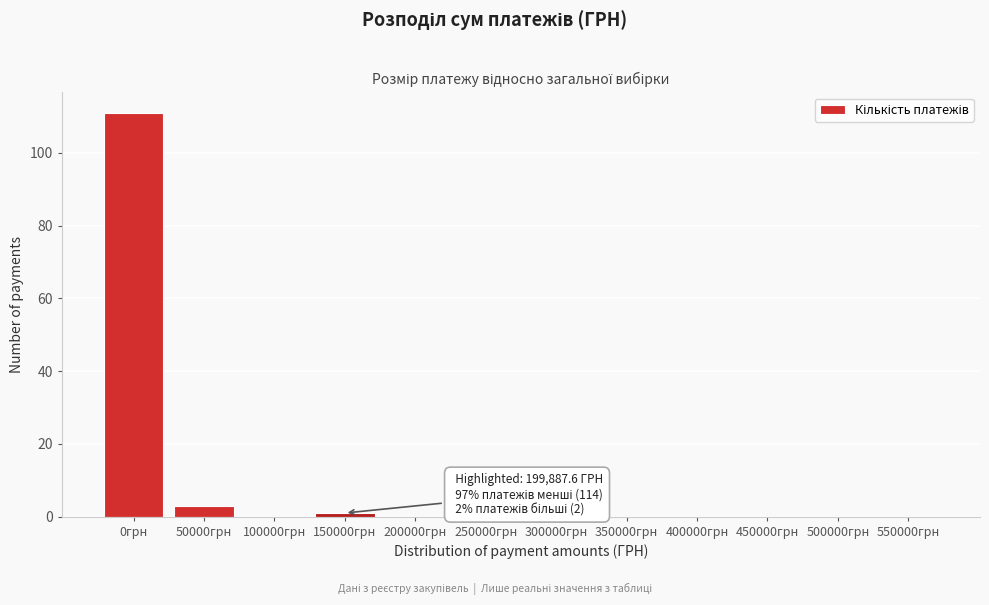

Reading right to left, what are all the values shown in this chart?

550000грн=0	500000грн=0	450000грн=0	400000грн=0	350000грн=0	300000грн=0	250000грн=0	200000грн=0	150000грн=1	100000грн=0	50000грн=3	0грн=111